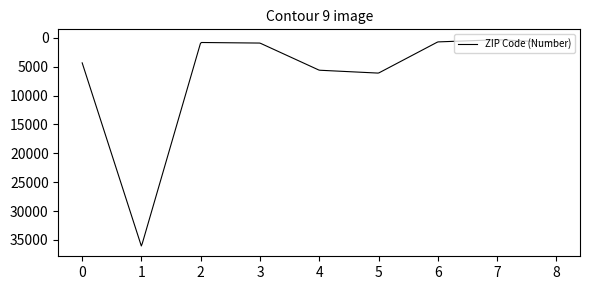

What is the difference between the maximum and minimum values?

35723.1